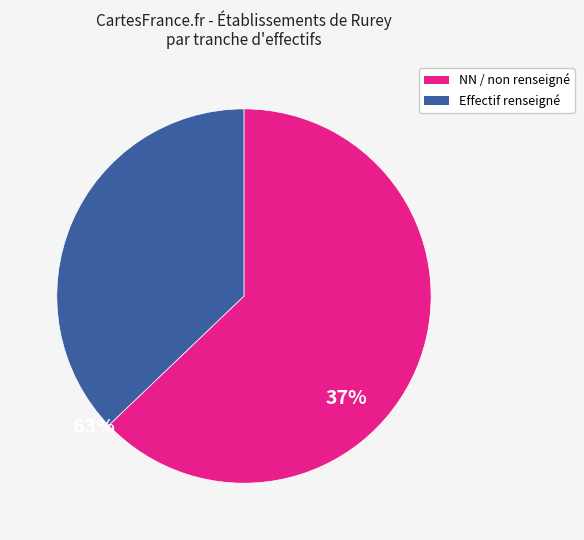

Is there any slice that represents more than half of the pie?

Yes